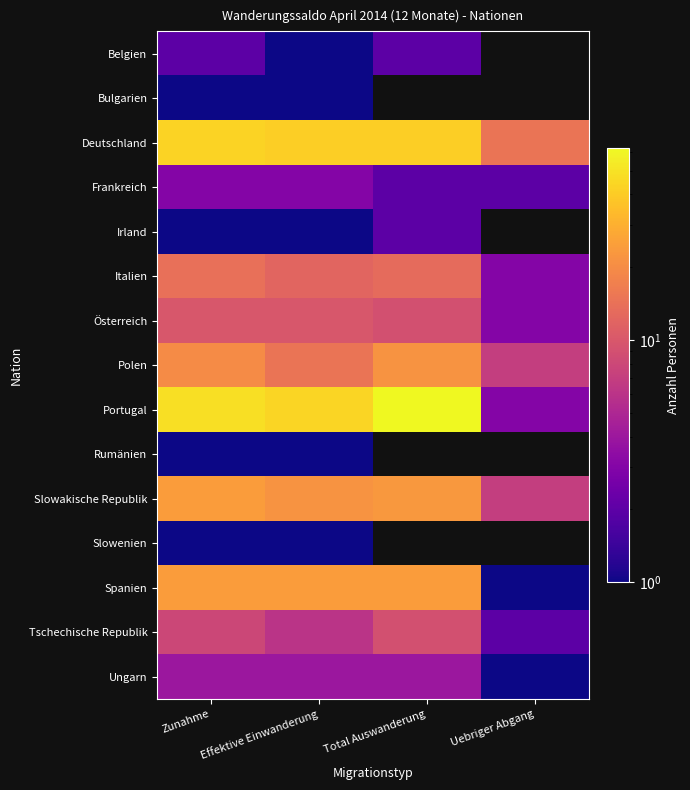

How many values in Rumänien are above zero?

2